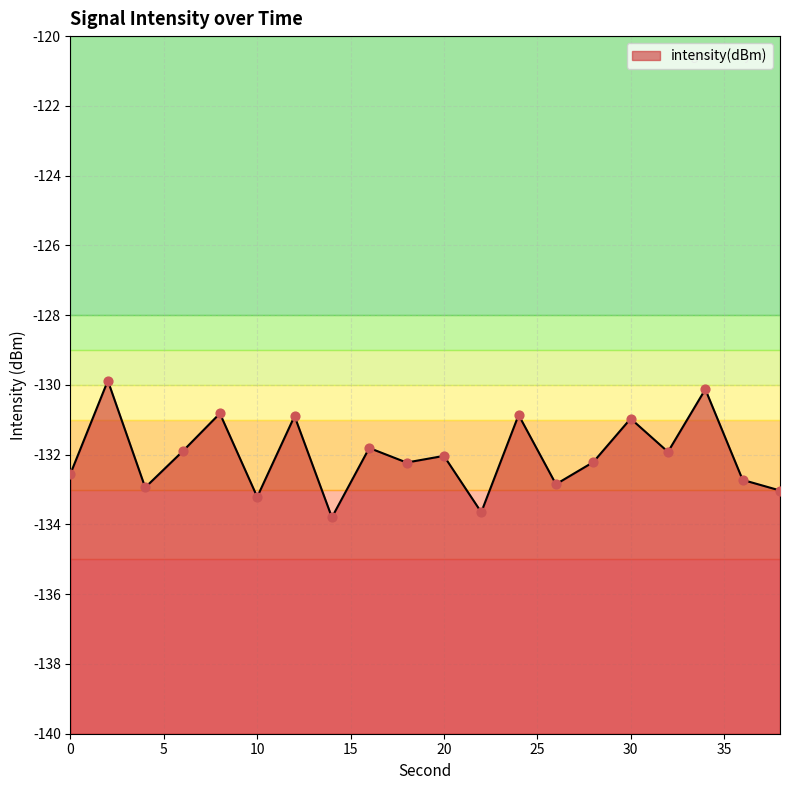

Between 2 and 36, which is larger?

2